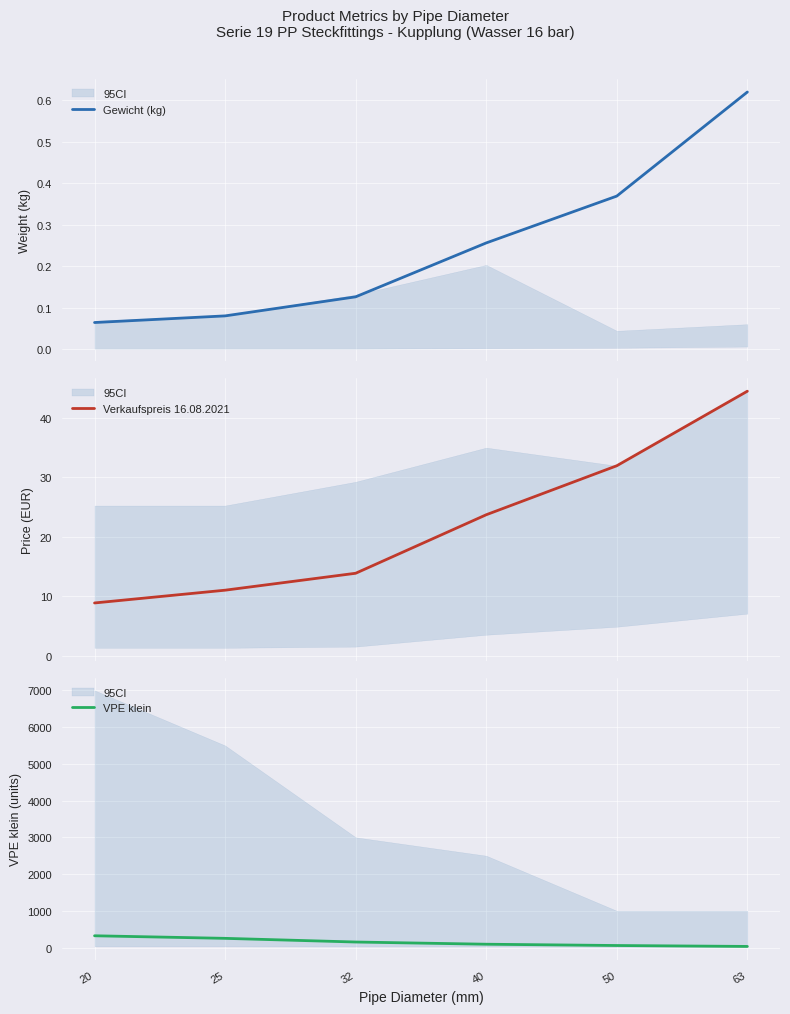

What is the maximum value shown in the chart?

320.0